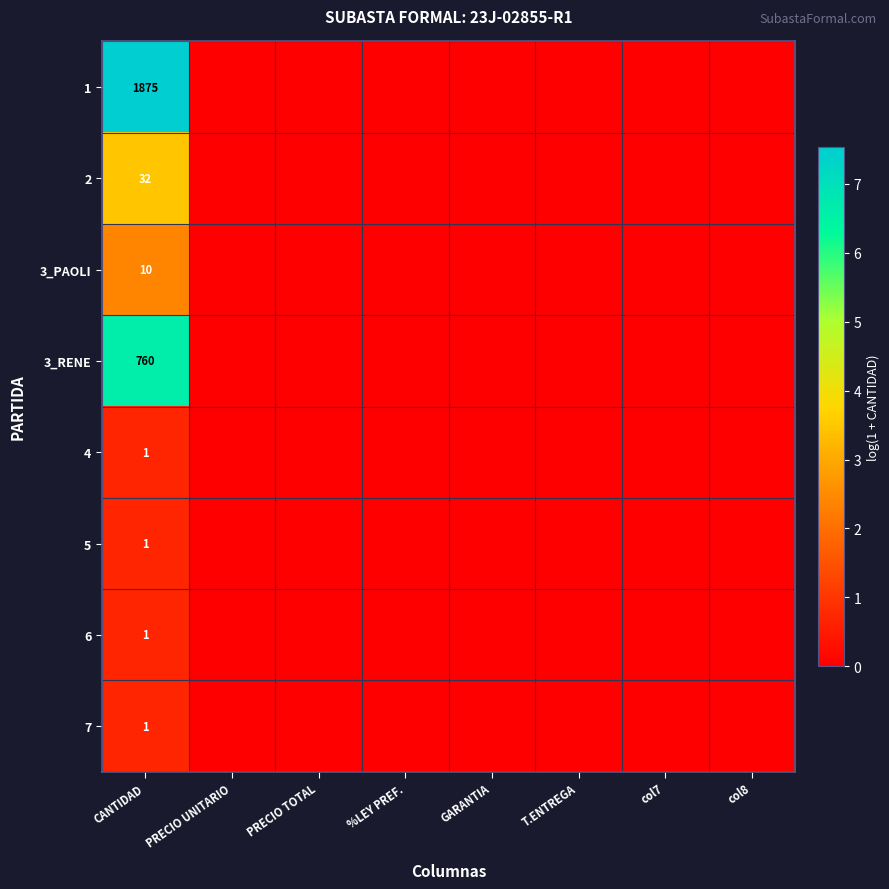

How many categories are shown in the chart?

8